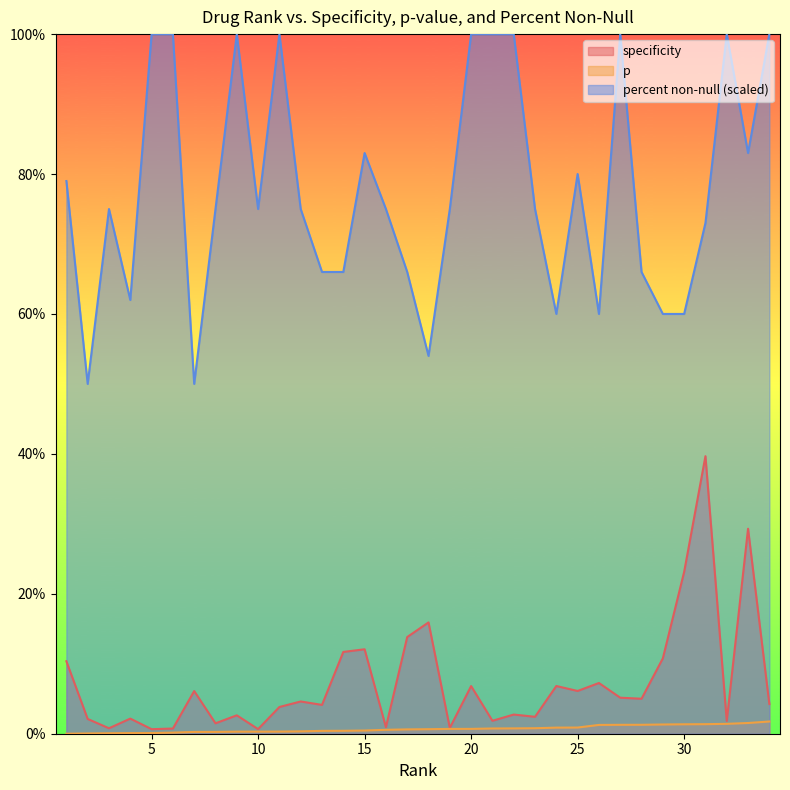

Which category has the lowest value in the p series?

1